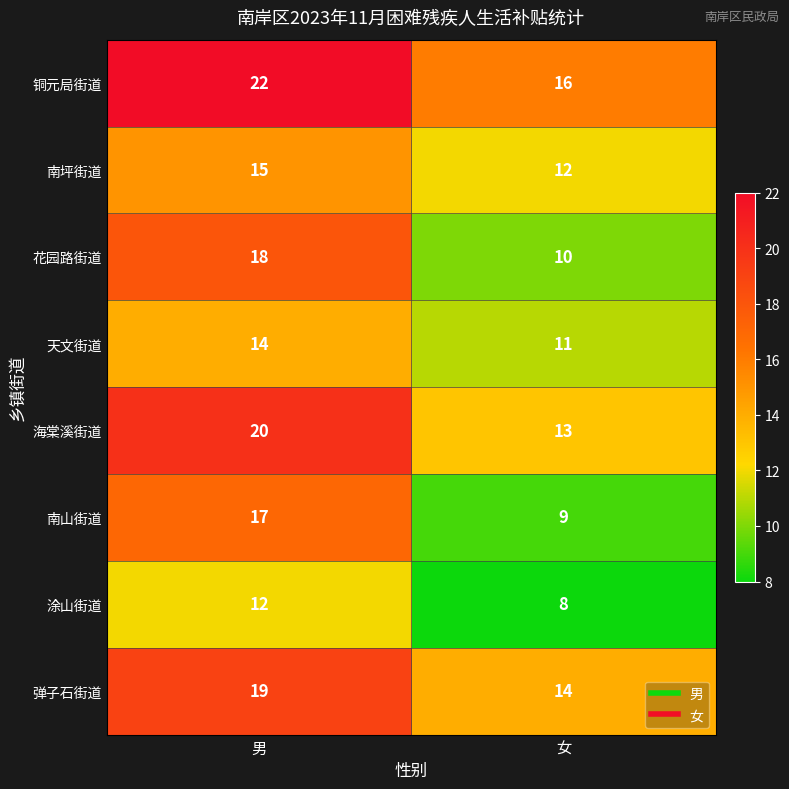

What is the spread (max minus min) of values at 女?

8